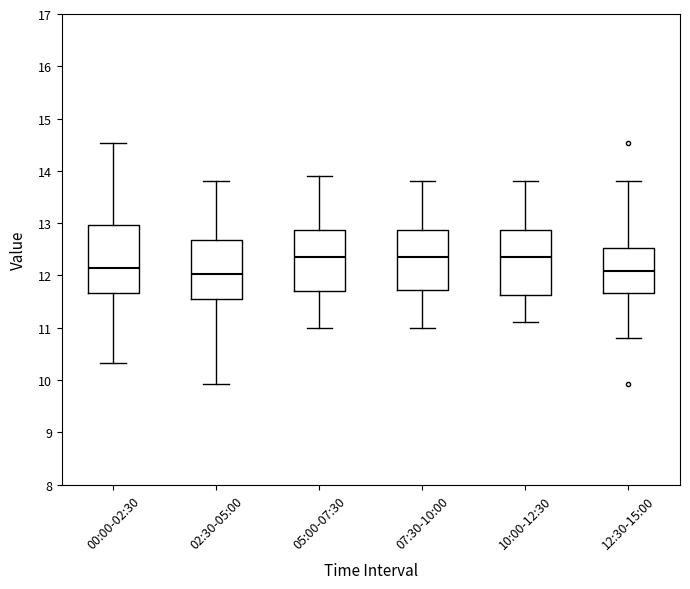

Reading left to right, transcribe this box plot: for each box, give where its median line is, the range the box spans, and where its two whiskers end, as read against the y-axis. The values are not printed on the chart, so give them approximately, as read against the axis.

00:00-02:30: median 12.2, box 11.7 to 13.0, whiskers 10.3 to 14.5
02:30-05:00: median 12.0, box 11.5 to 12.7, whiskers 9.9 to 13.8
05:00-07:30: median 12.4, box 11.7 to 12.9, whiskers 11.0 to 13.9
07:30-10:00: median 12.4, box 11.7 to 12.9, whiskers 11.0 to 13.8
10:00-12:30: median 12.4, box 11.6 to 12.9, whiskers 11.1 to 13.8
12:30-15:00: median 12.1, box 11.7 to 12.5, whiskers 10.8 to 13.8